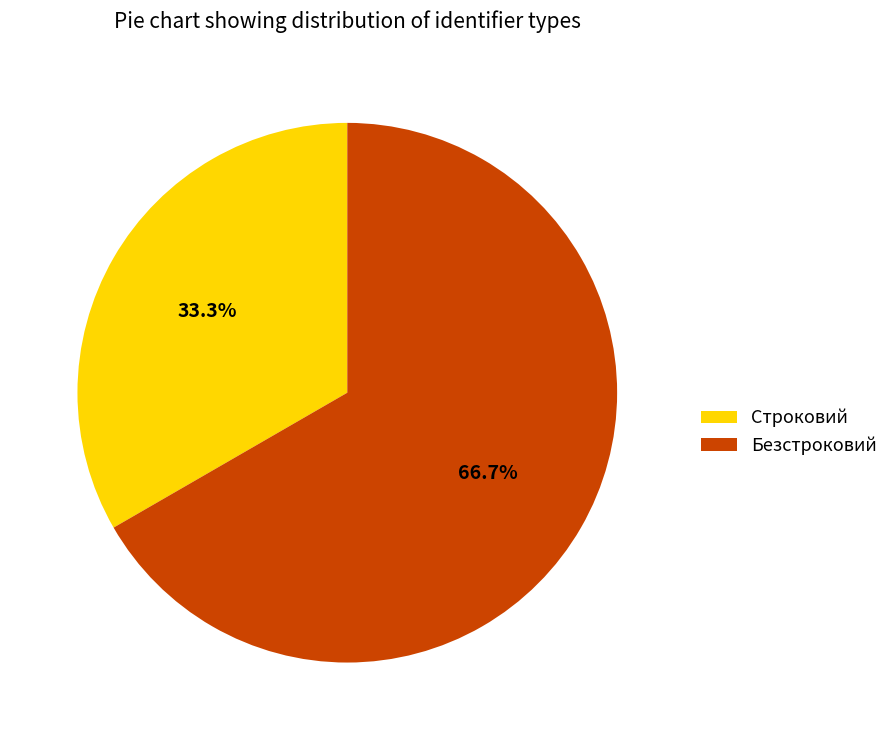

How many segments does this pie chart have?

2